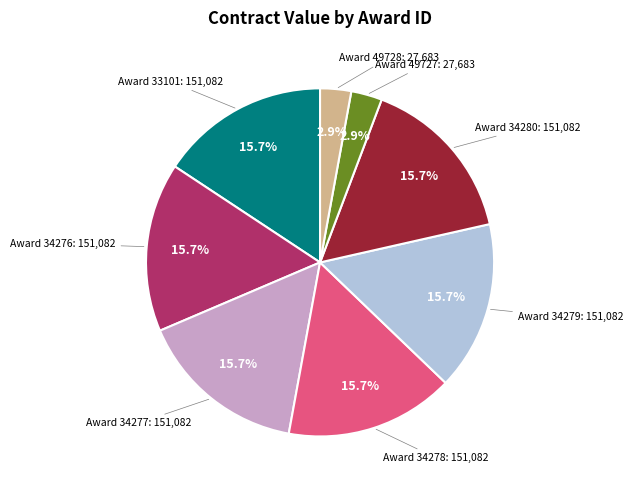

Is there a majority slice in this chart?

No